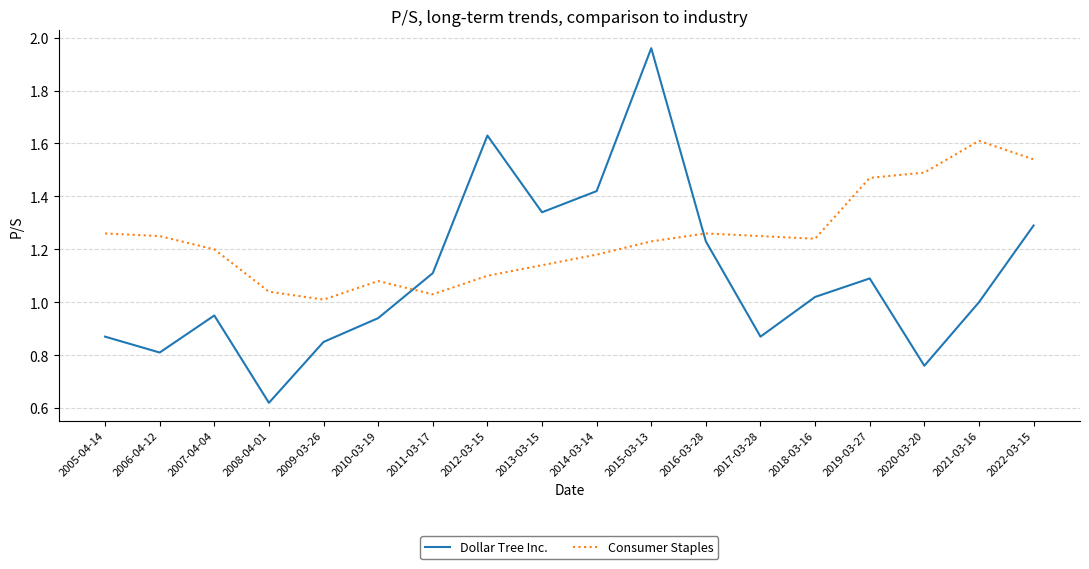

At how many categories does at least one series exceed 1?

18